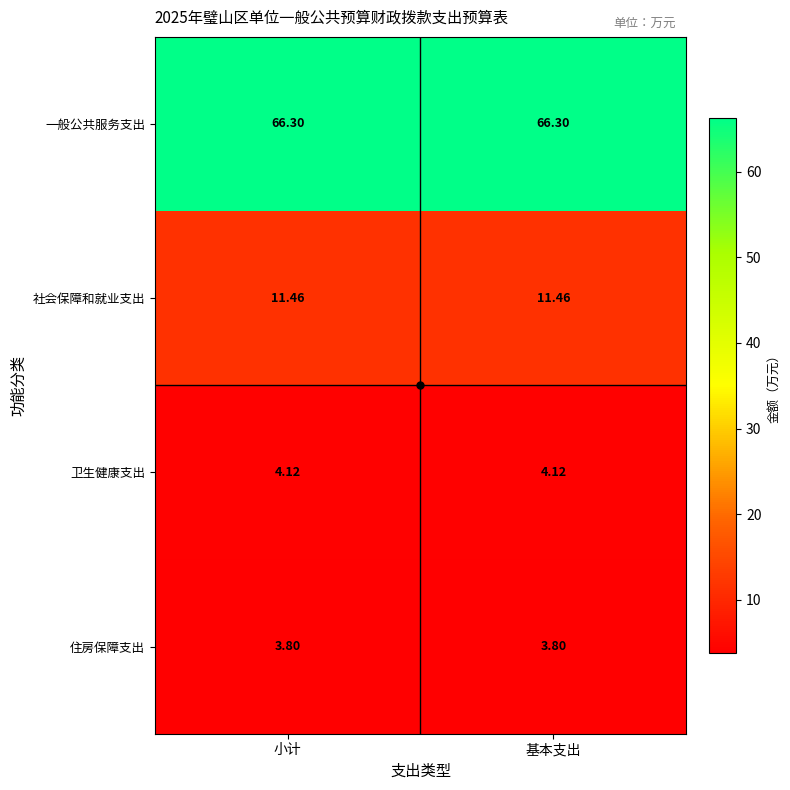

Which series has the largest total across all categories?

一般公共服务支出